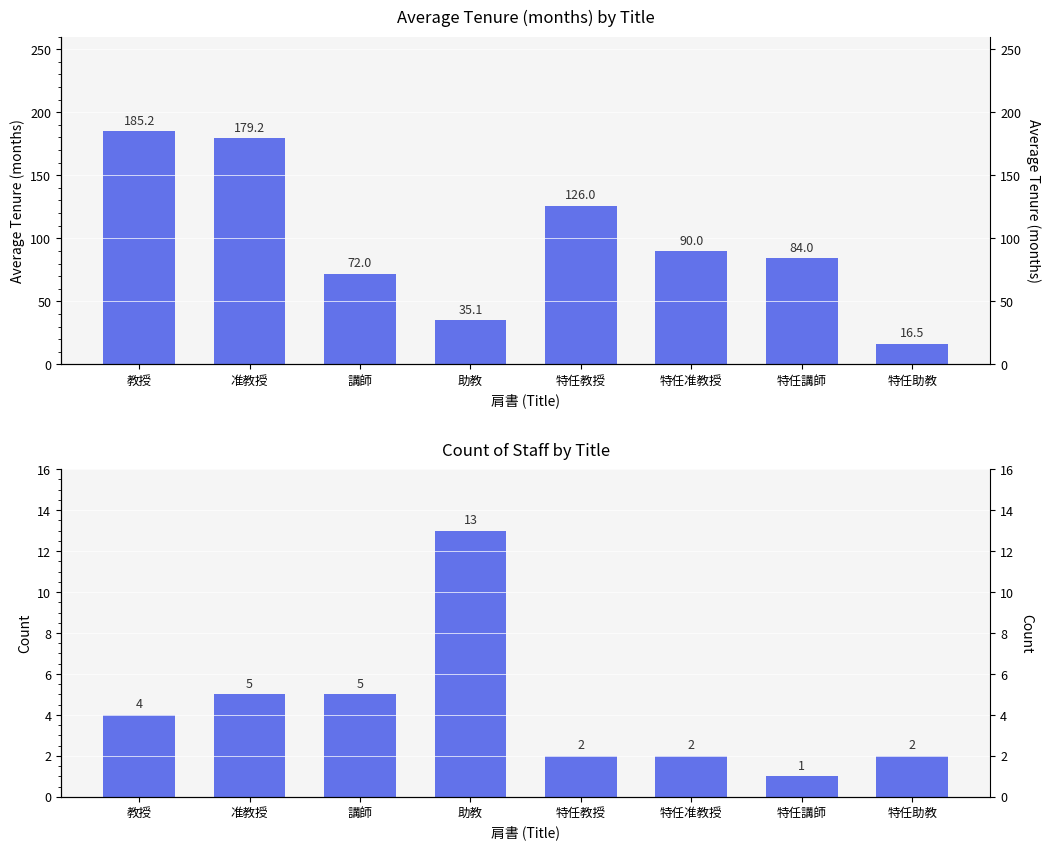

List the labels in order of Average Tenure (months) value, largest first.

教授, 准教授, 特任教授, 特任准教授, 特任講師, 講師, 助教, 特任助教